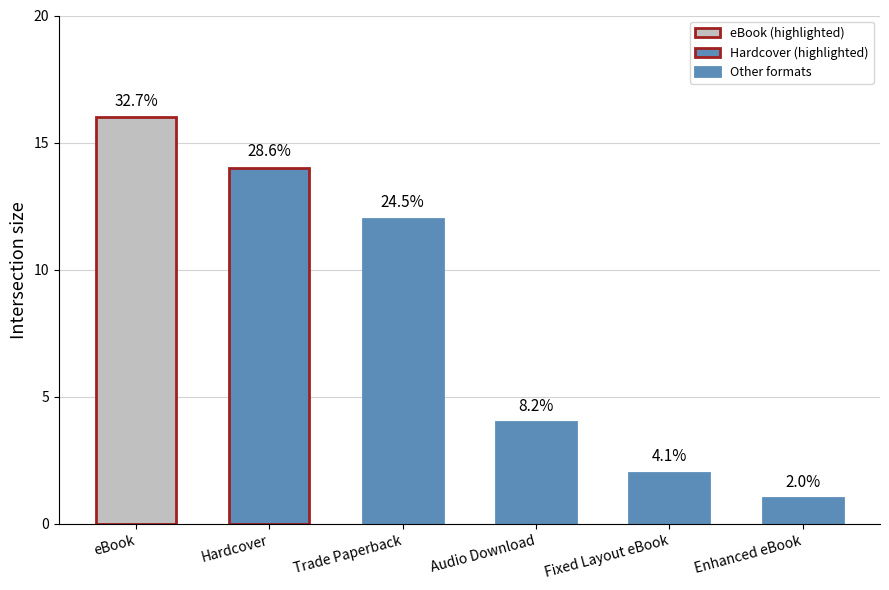

How many bars are there in total?

6